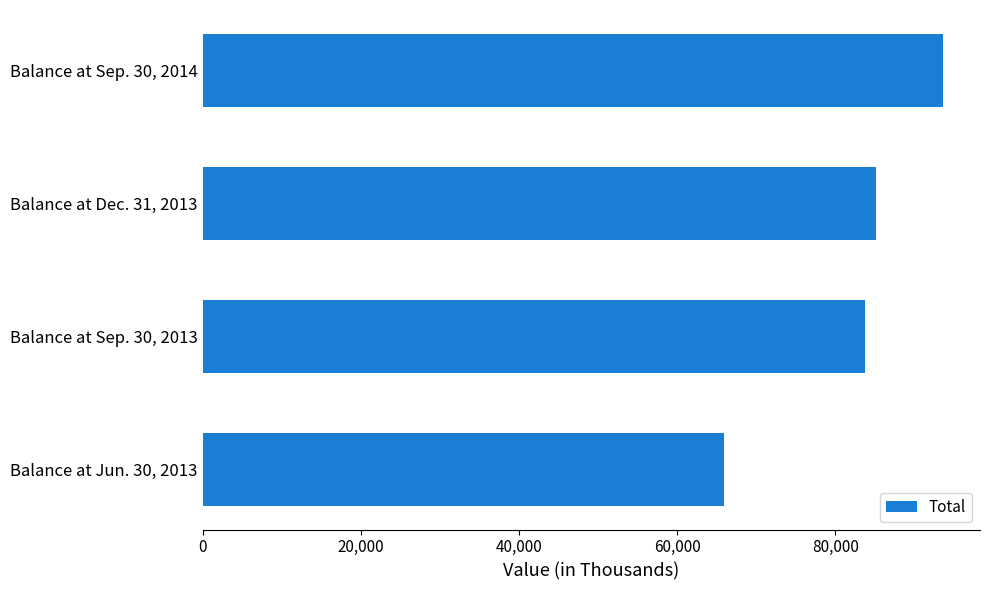

Which has a higher value, Balance at Sep. 30, 2014 or Balance at Sep. 30, 2013?

Balance at Sep. 30, 2014